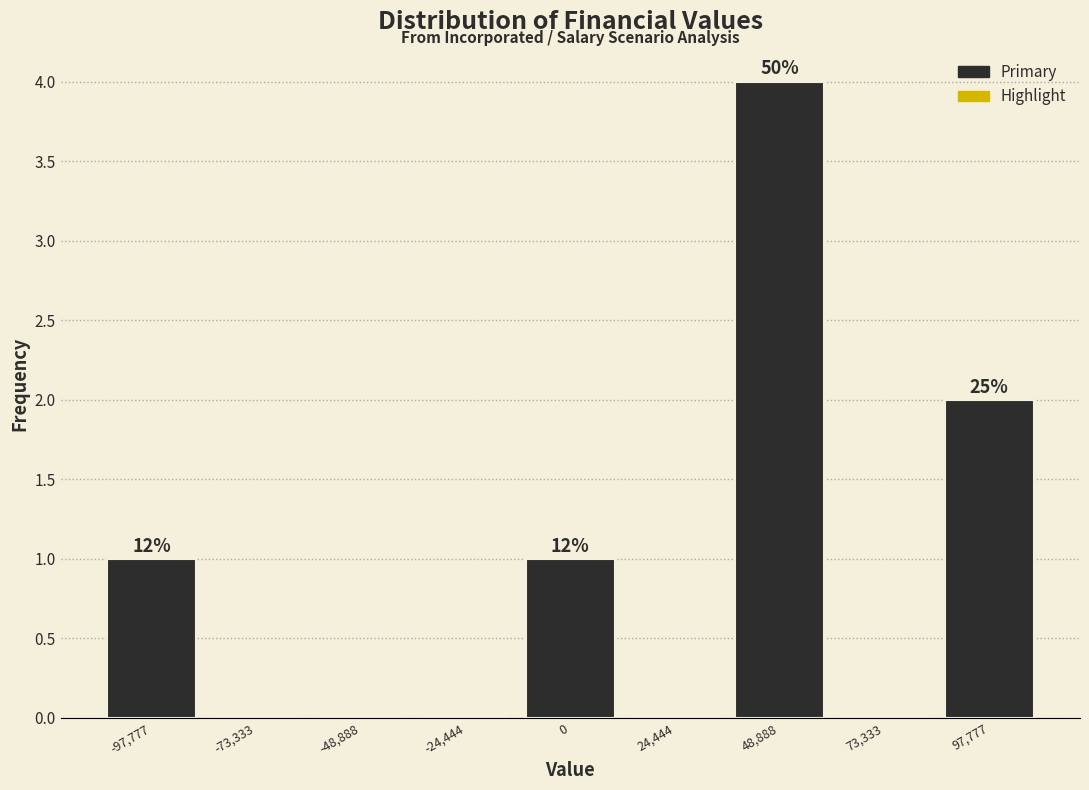

Which range on the x-axis has the tallest bar?

35000 to 60000